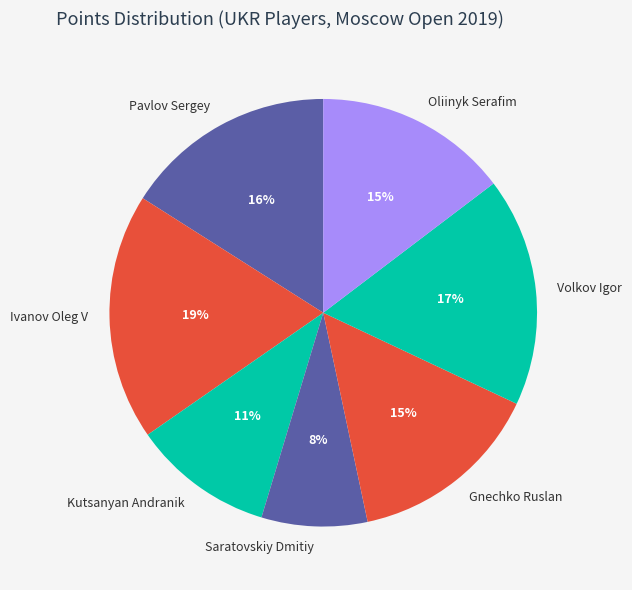

How many slices are in this pie chart?

7